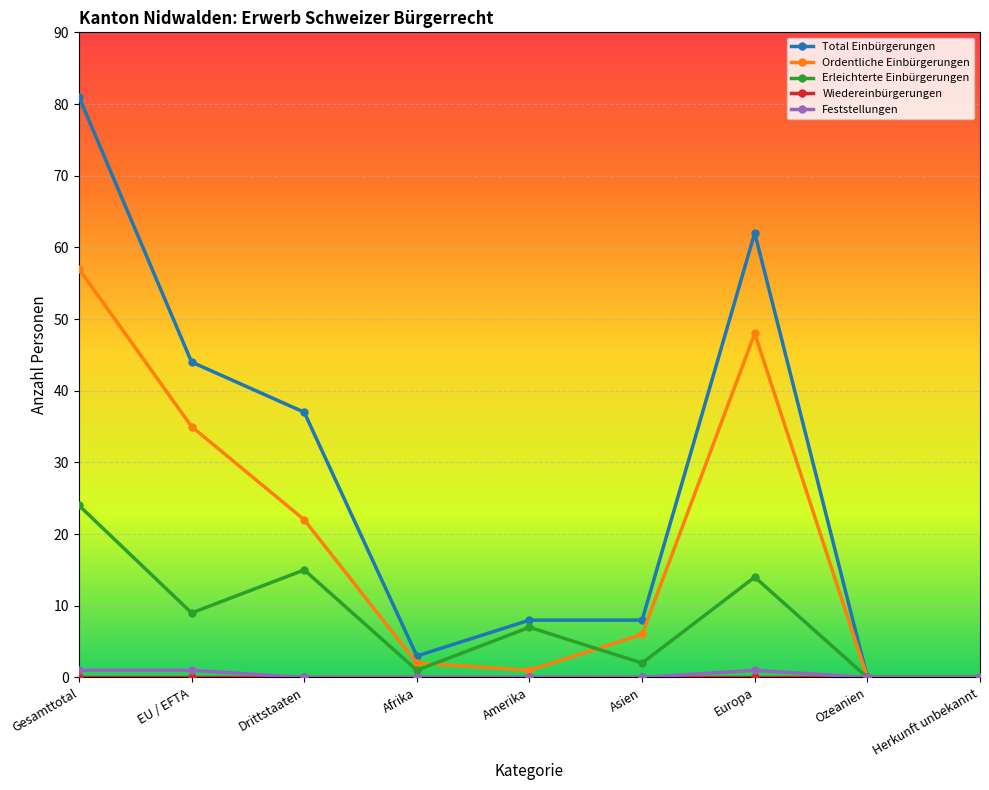

True or false: Ordentliche Einbürgerungen has a value of 35 at EU / EFTA.

True